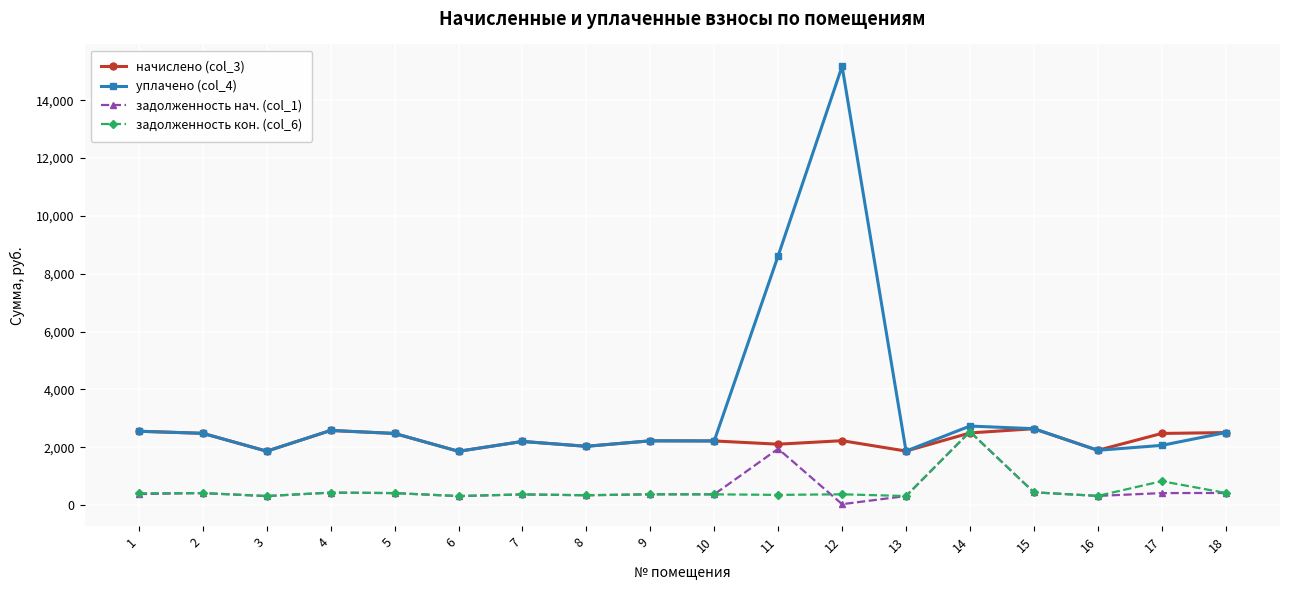

How many data points in начислено (col_3) are less than 2224?

9